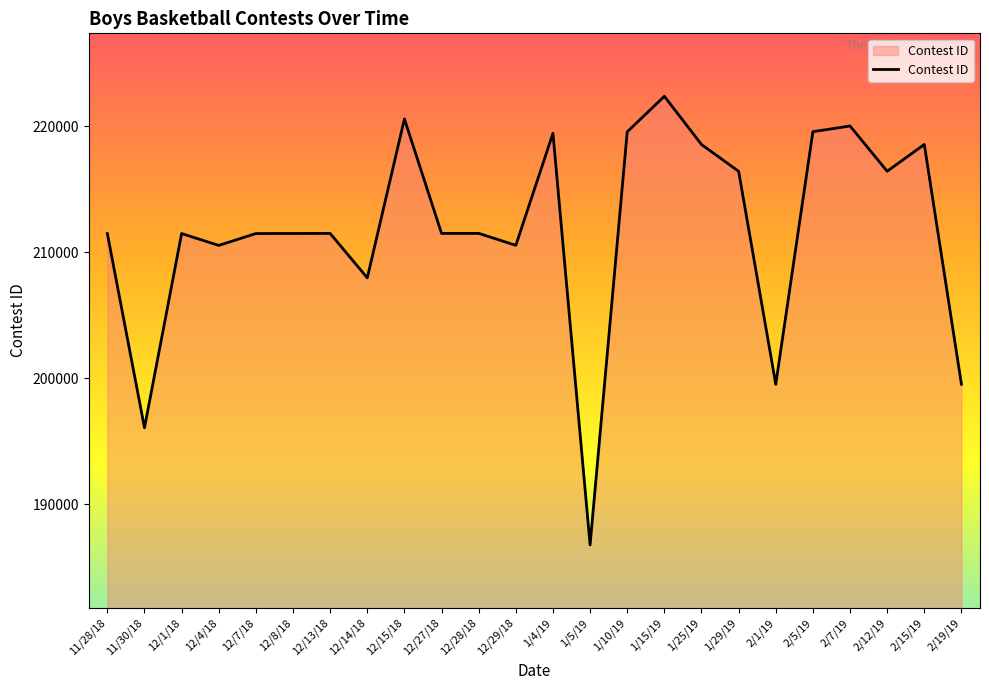

Between 1/29/19 and 11/30/18, which is larger?

1/29/19